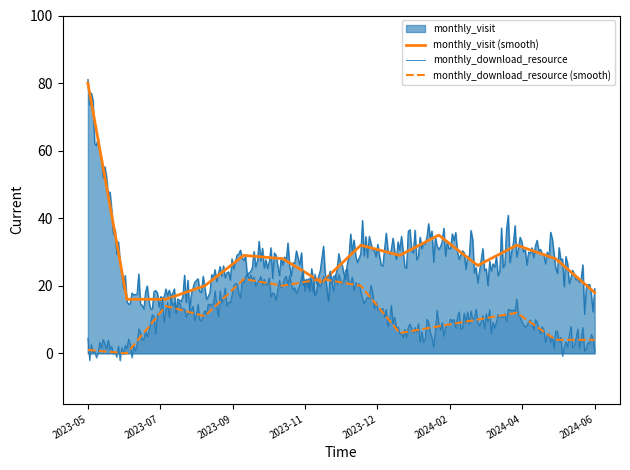

Does the chart display data point markers on the line(s)?

No